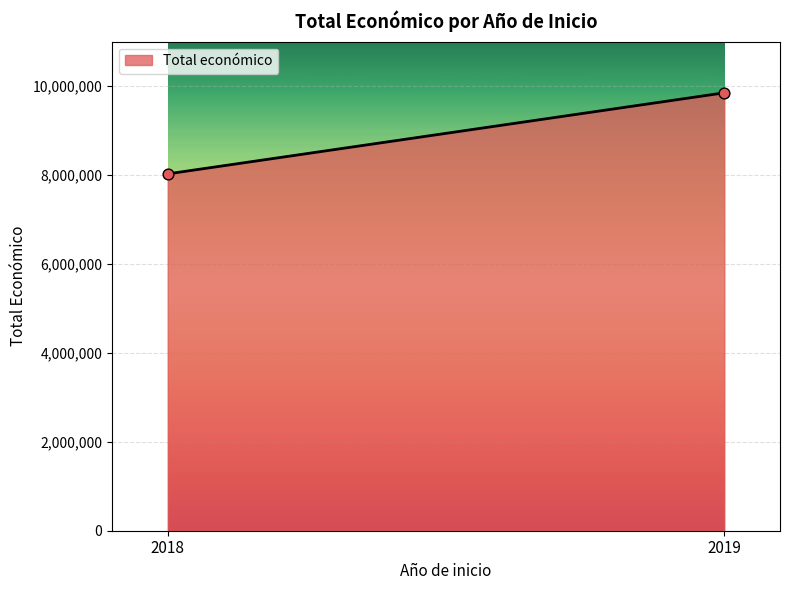

What is the range of Y values (max minus min)?

1823019